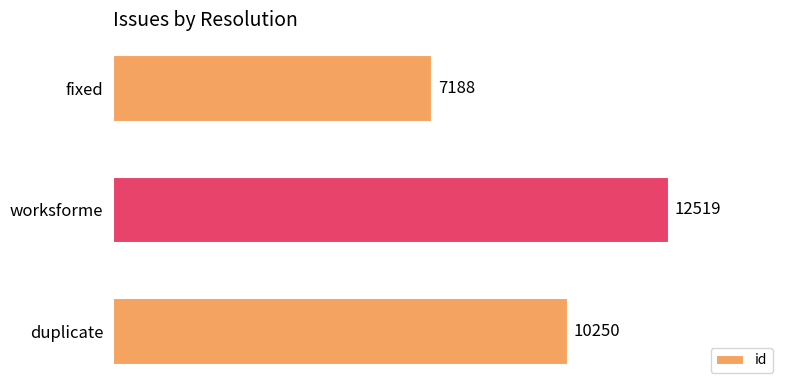

How many series are shown in this chart?

1